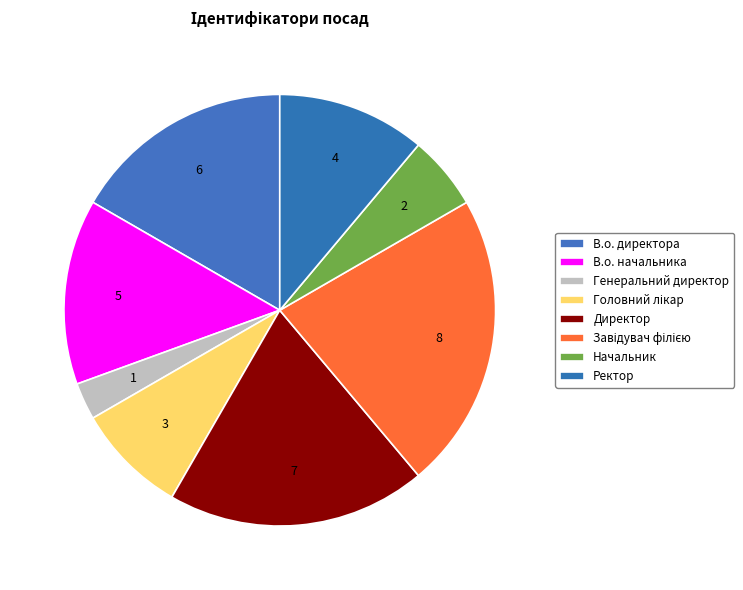

Does Начальник account for over 50% of the chart?

No